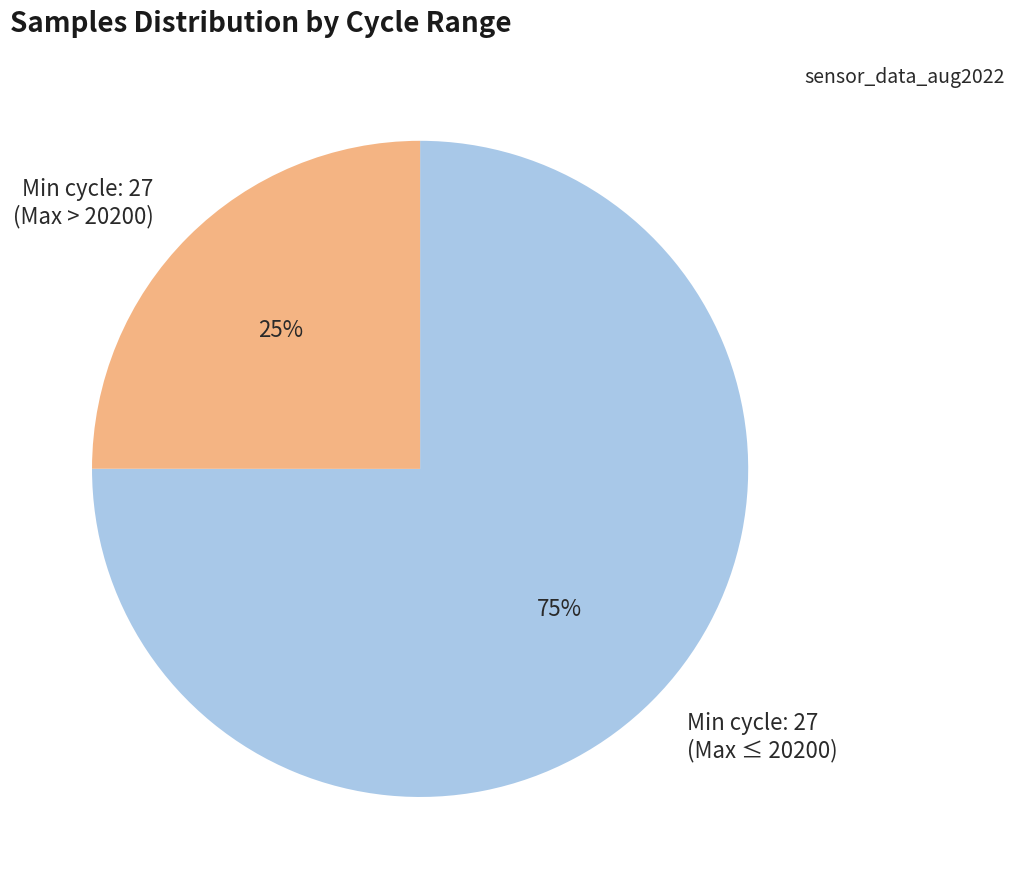

Which slice is the largest?

Min cycle: 27 (Max ≤ 20200)